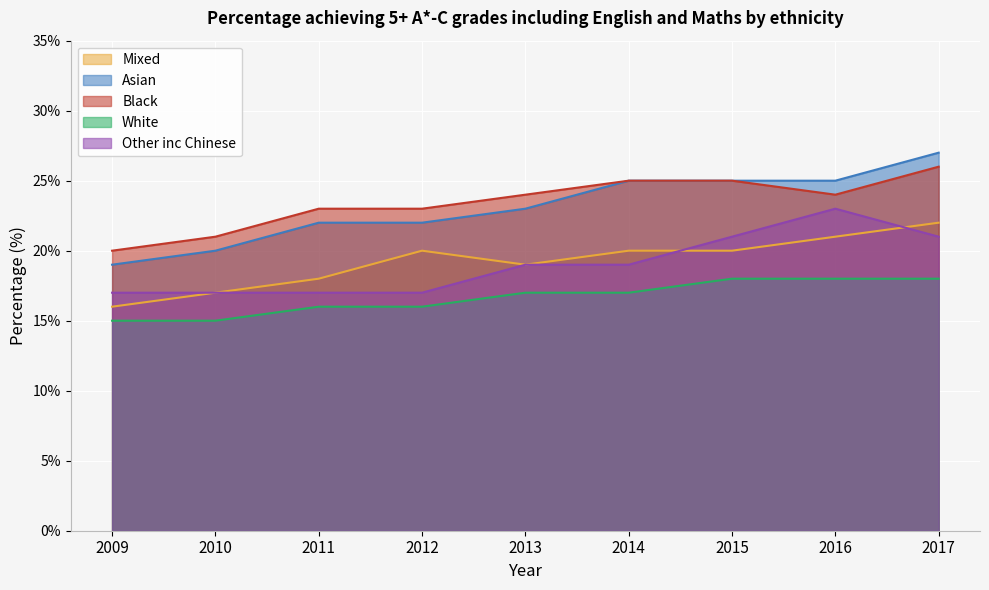

What is the difference between the Other inc Chinese values at 2013 and 2011?

2